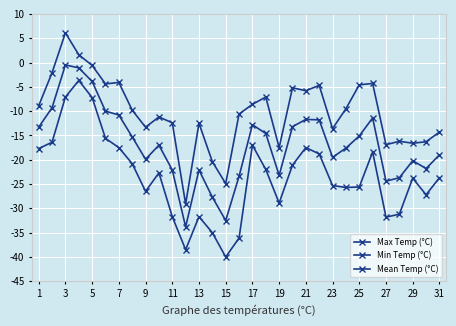

Does the chart have visible grid lines?

Yes